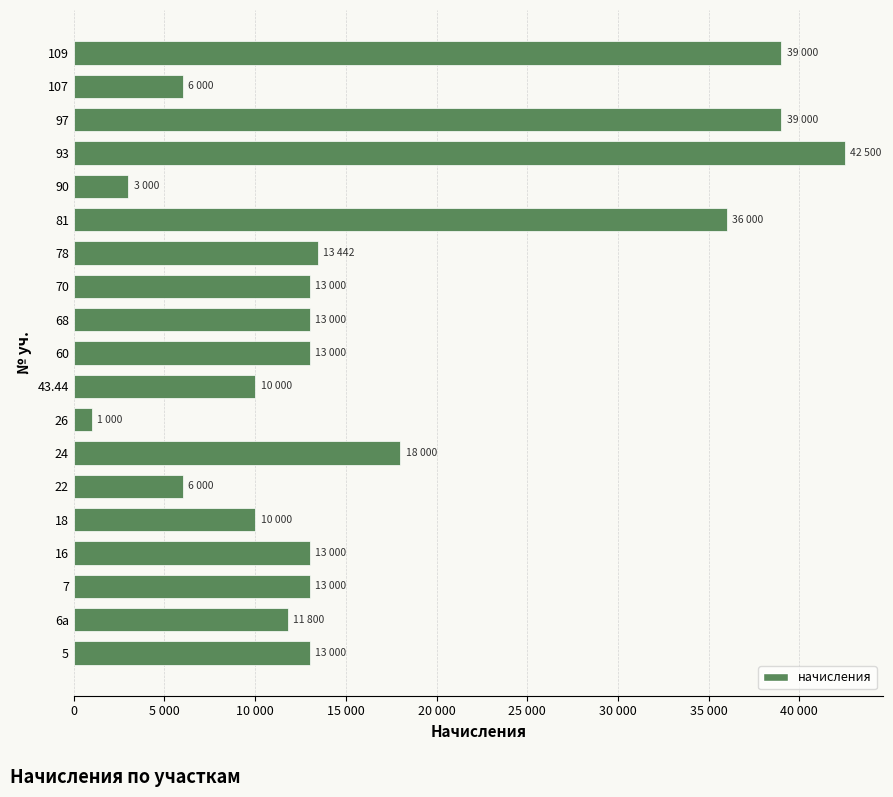

Are the bars horizontal?

Yes